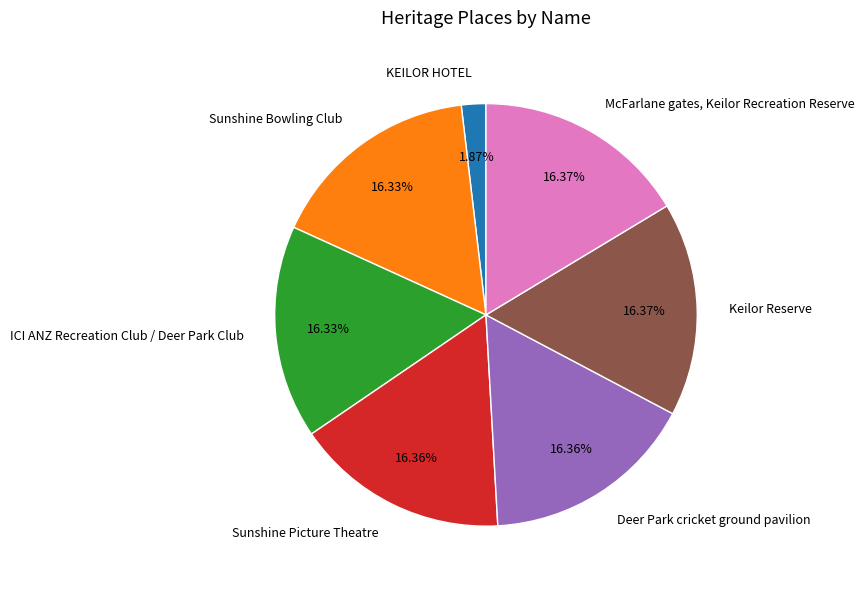

To the nearest percent, what is the average slice percentage?

14%